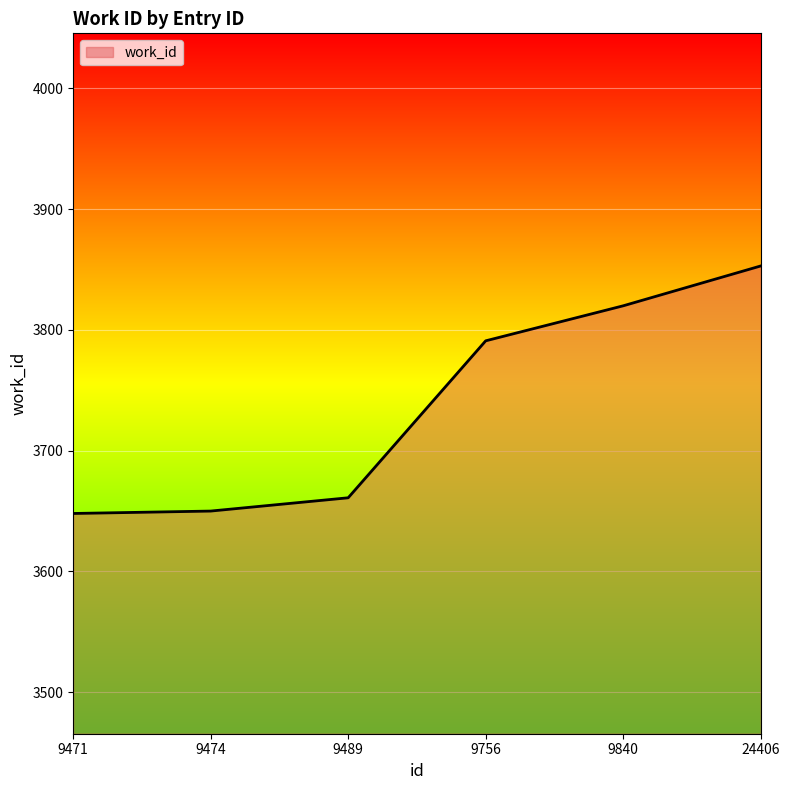

Between 9756 and 9840, which is larger?

9840